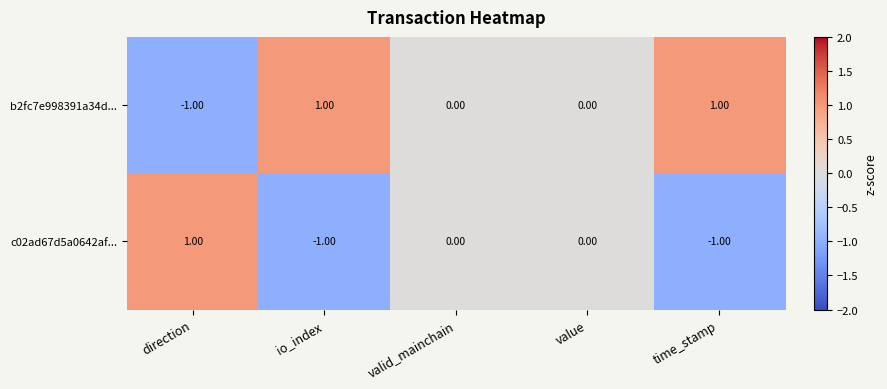

At which label does c02ad67d5a0642af... reach its peak?

direction